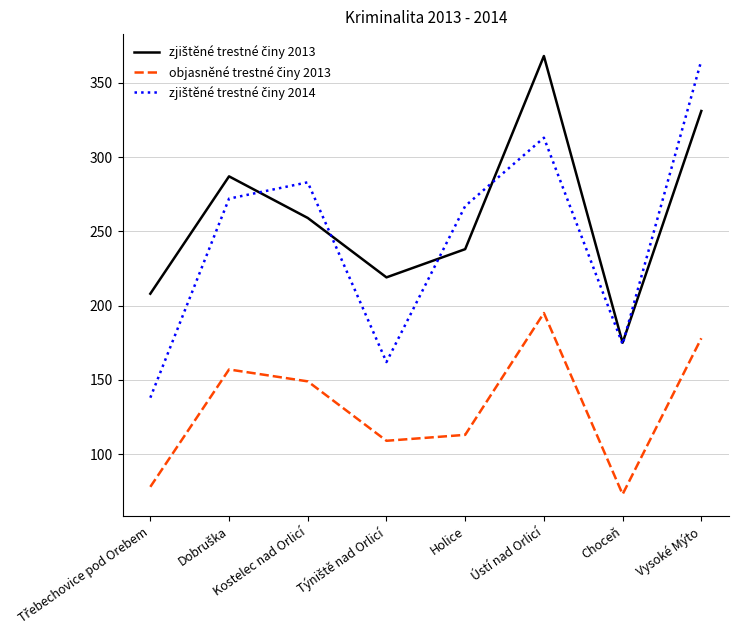

What is the total value across all series at Vysoké Mýto?

874